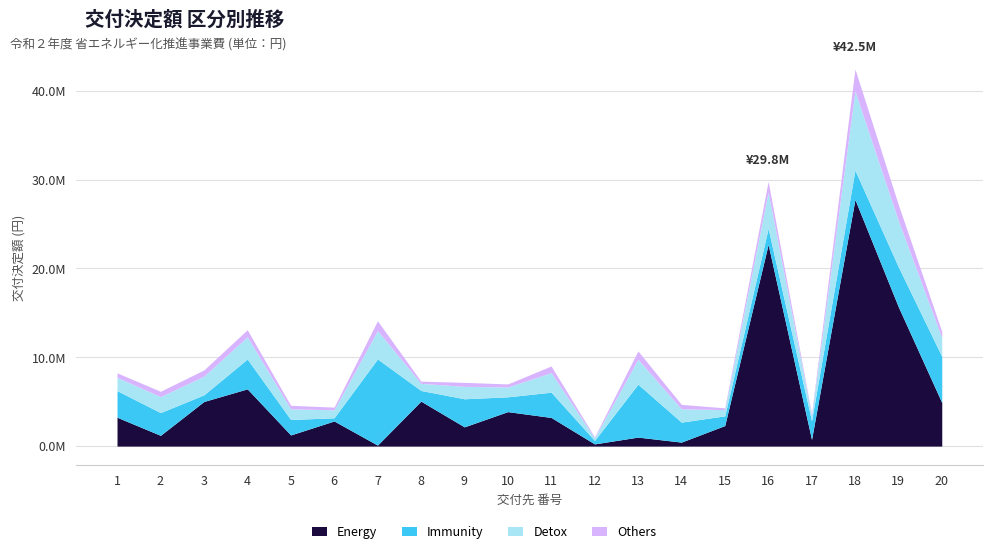

Which category has the lowest value across all series?

12